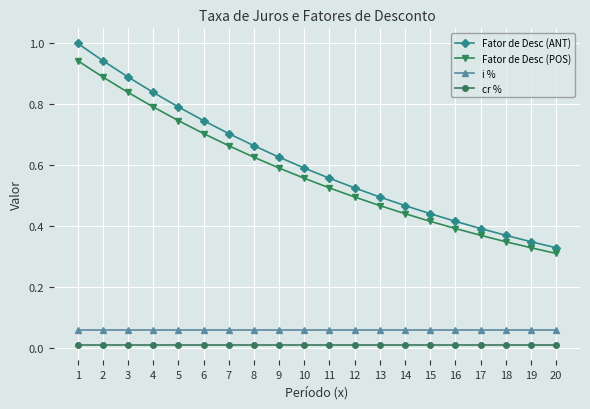

True or false: Fator de Desc (POS) has more than 2 interior local peaks.

False